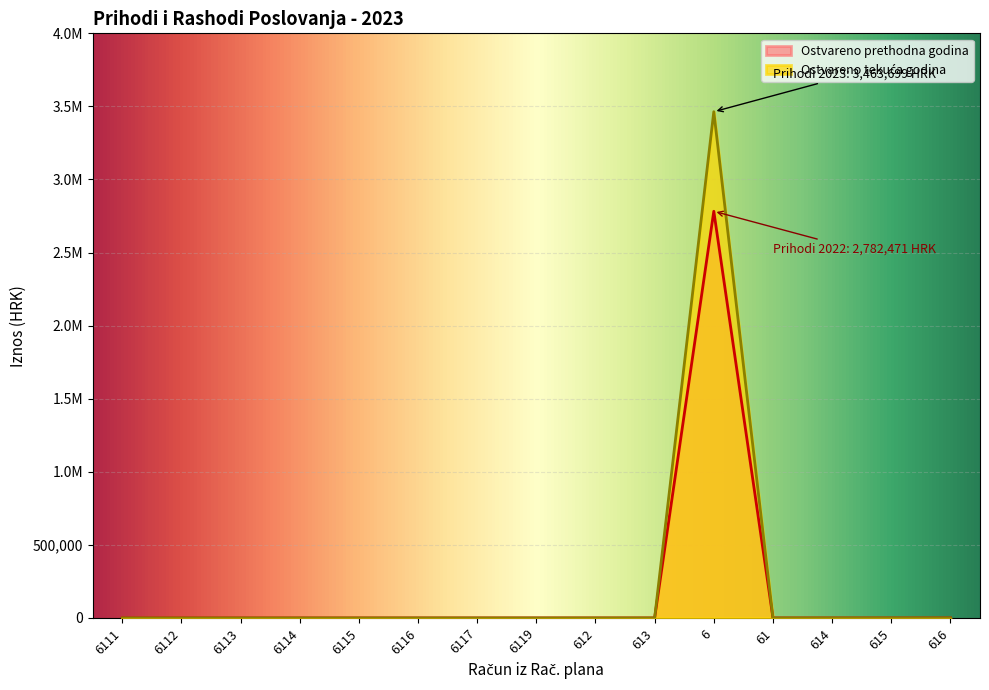

True or false: Ostvareno tekuća godina and Prihodi poslovanja cross at least once.

False